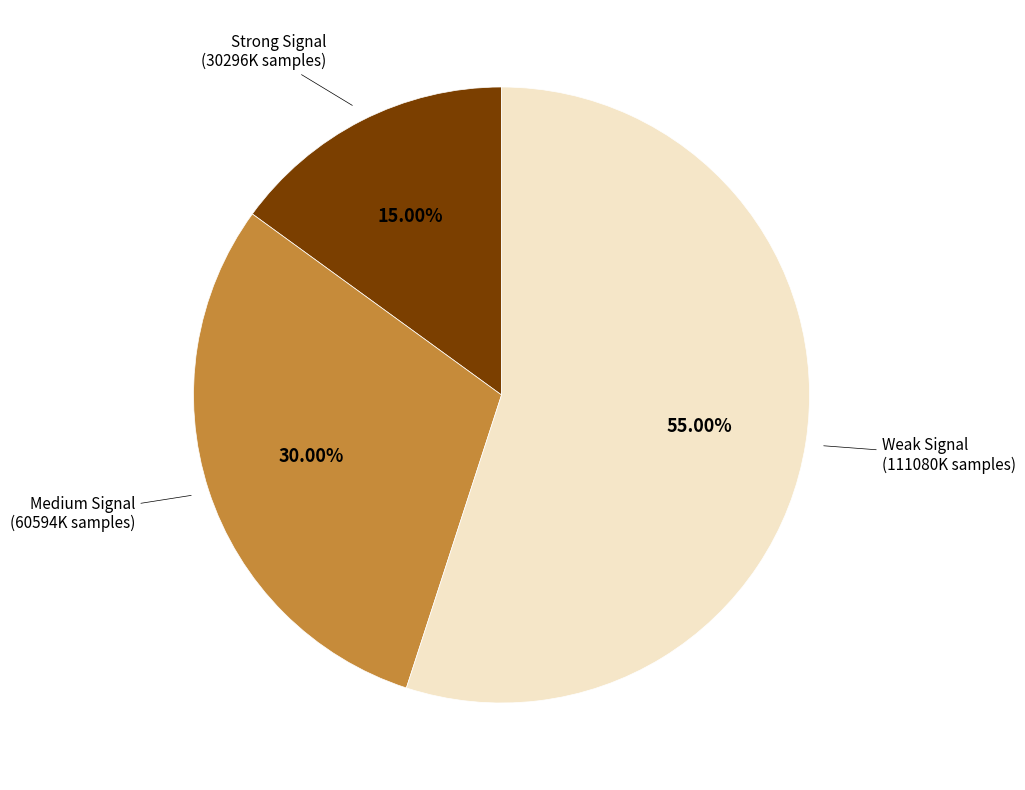

Does any single category account for the majority?

Yes